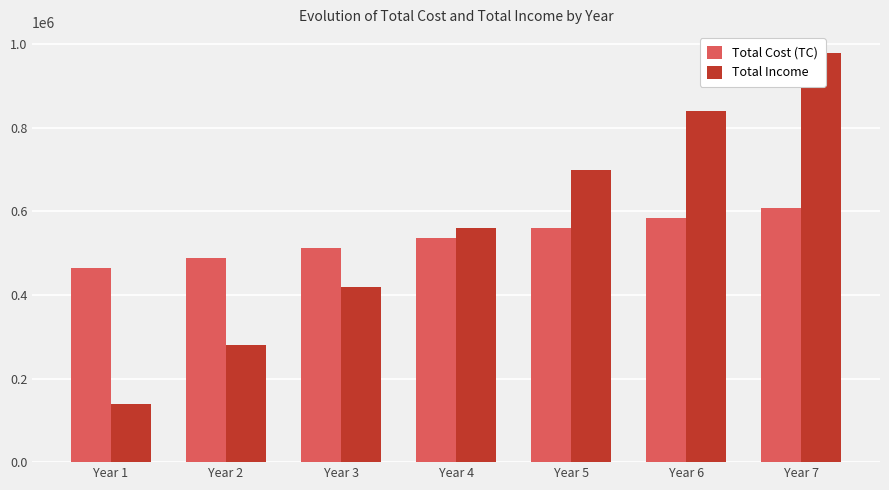

List the series in order of their overall mean, highest first.

Total Income, Total Cost (TC)